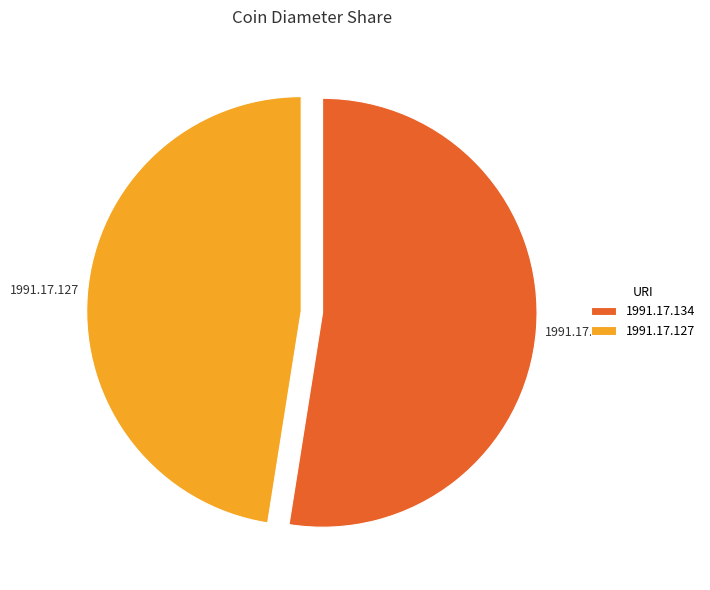

Rank the categories by value from highest to lowest.

1991.17.134, 1991.17.127